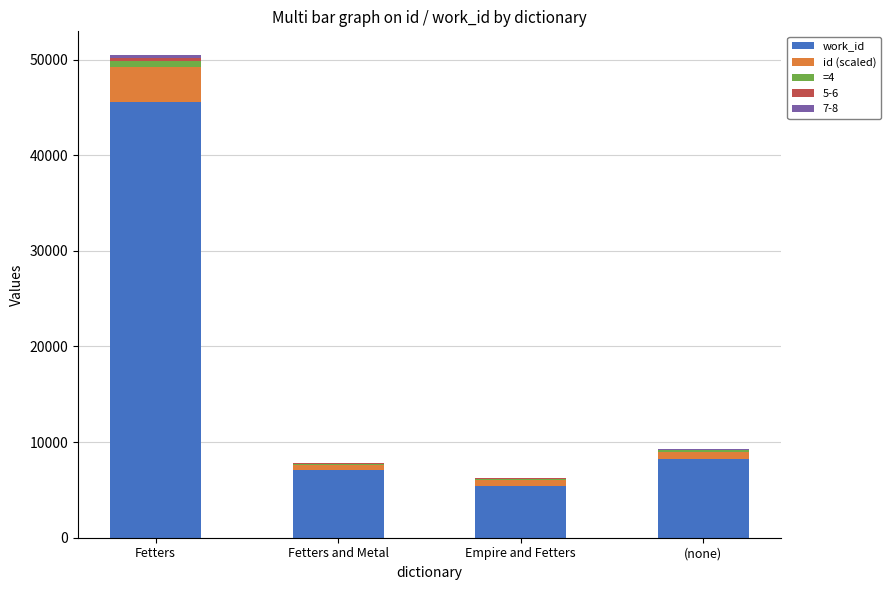

Is it true that work_id equals 7060.0 at Fetters and Metal?

True